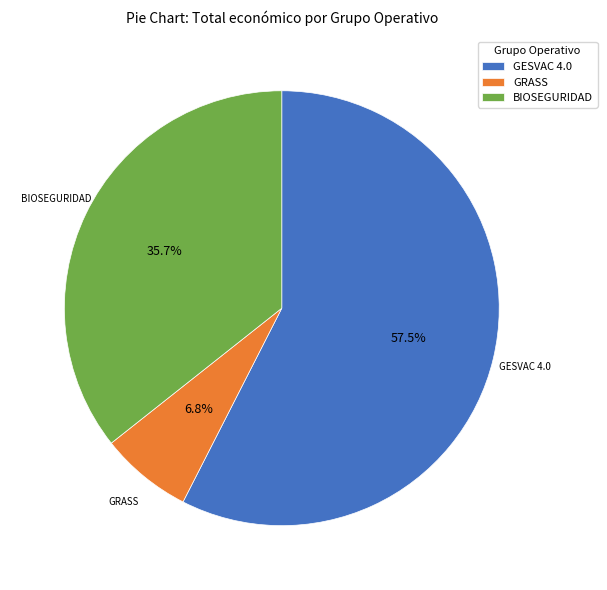

What is the total percentage of GESVAC 4.0 and BIOSEGURIDAD?

93.2%